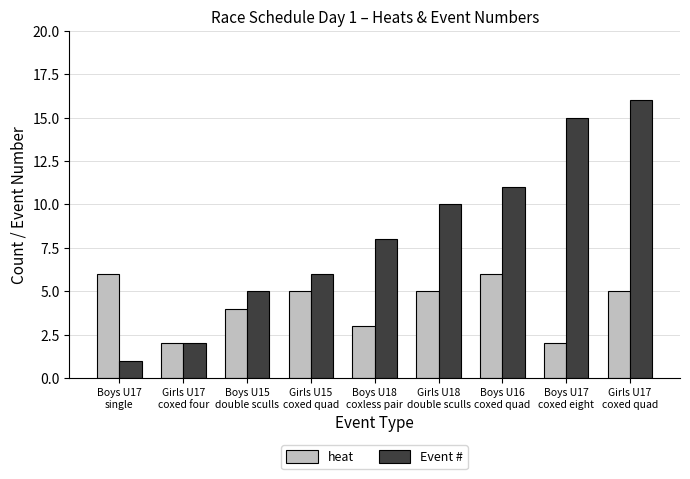

How many series are shown in this chart?

2